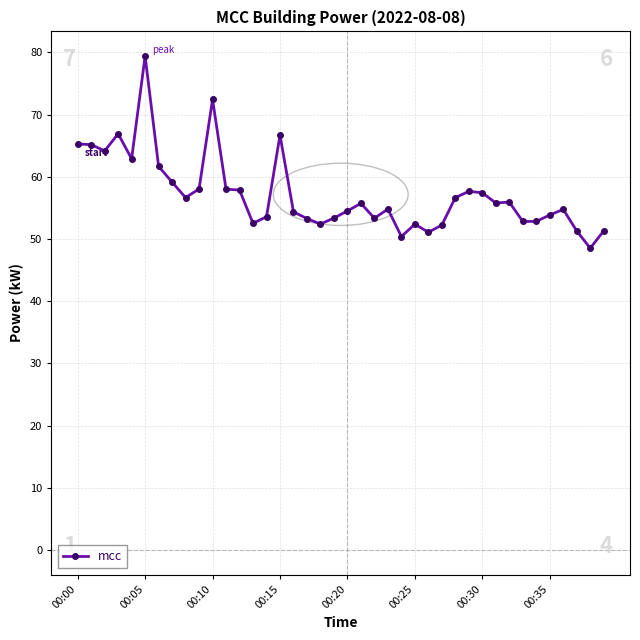

What is the value of the 17th point from the left?

54.4